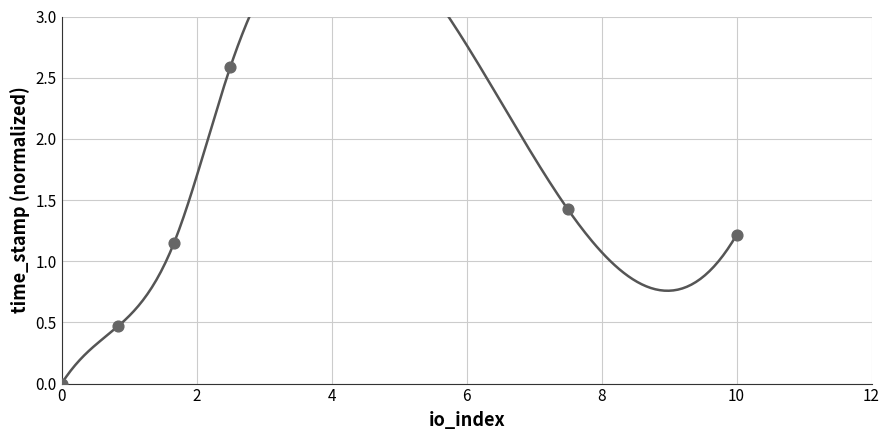

What is the range of X values (max minus min)?

10.0